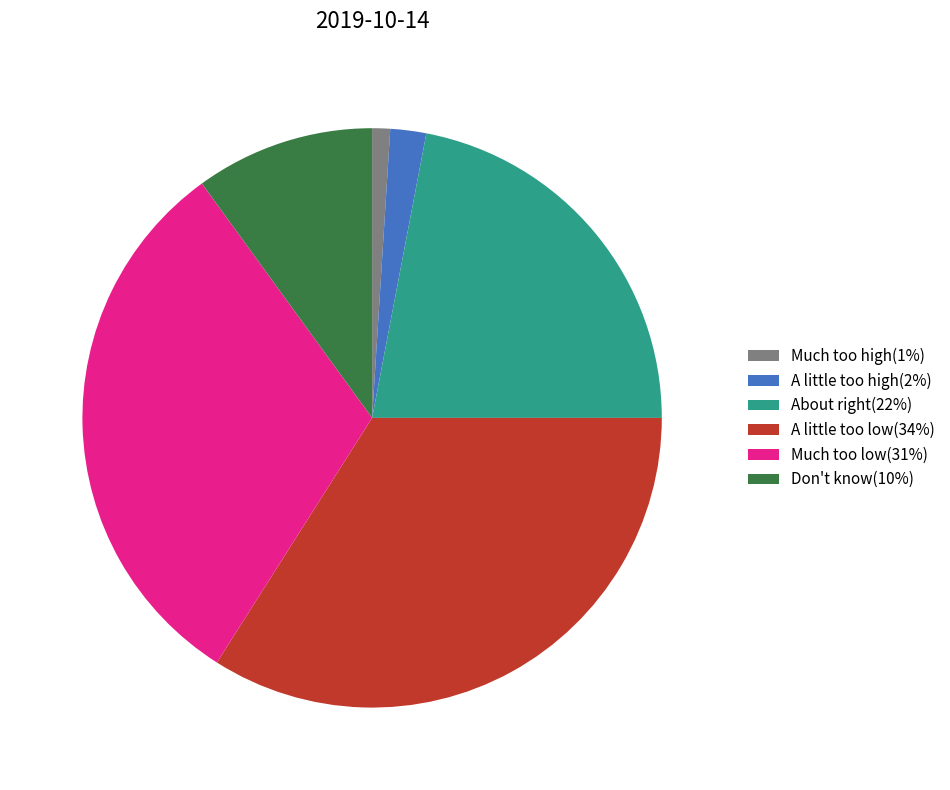

Does any single category account for the majority?

No